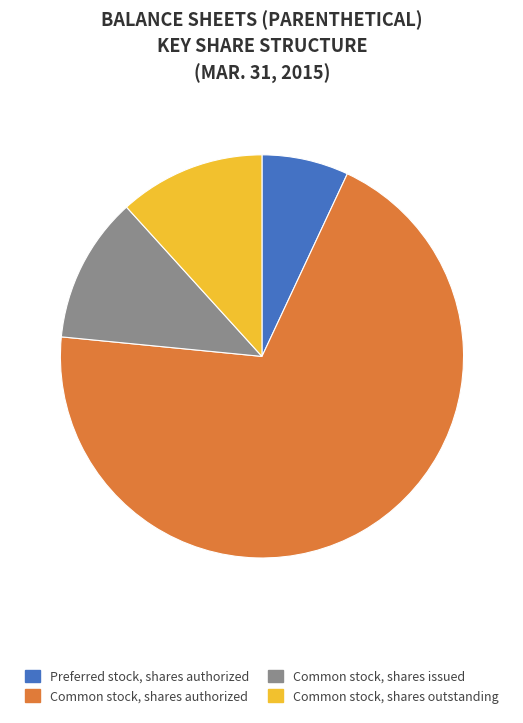

Which category accounts for the majority?

Common stock, shares authorized